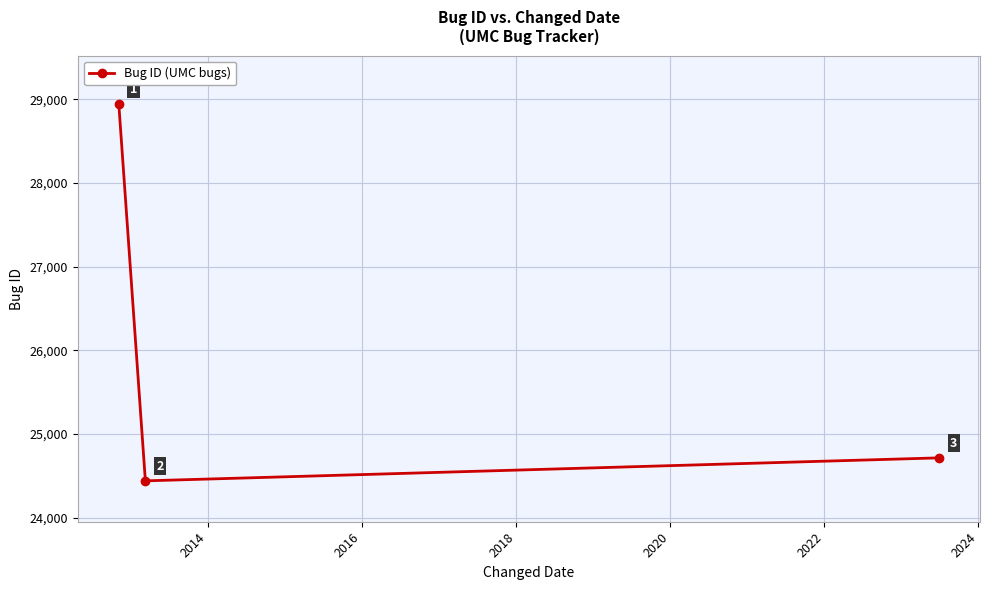

What is the difference between the maximum and minimum values?

4507